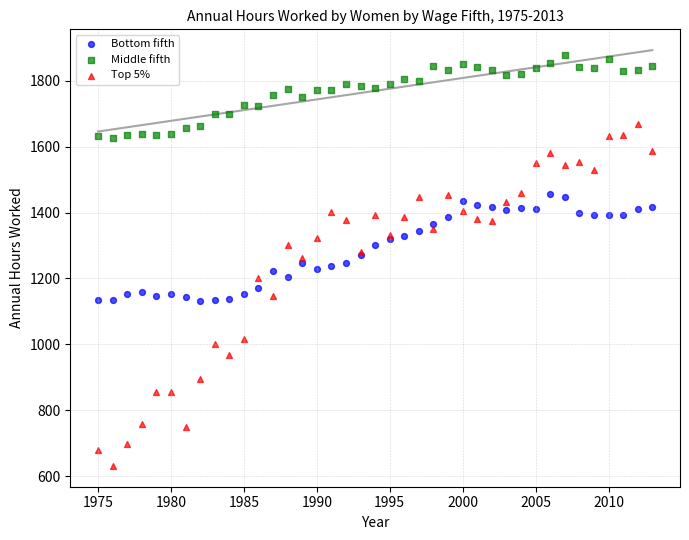

Which series reaches the minimum Y coordinate?

Top 5%